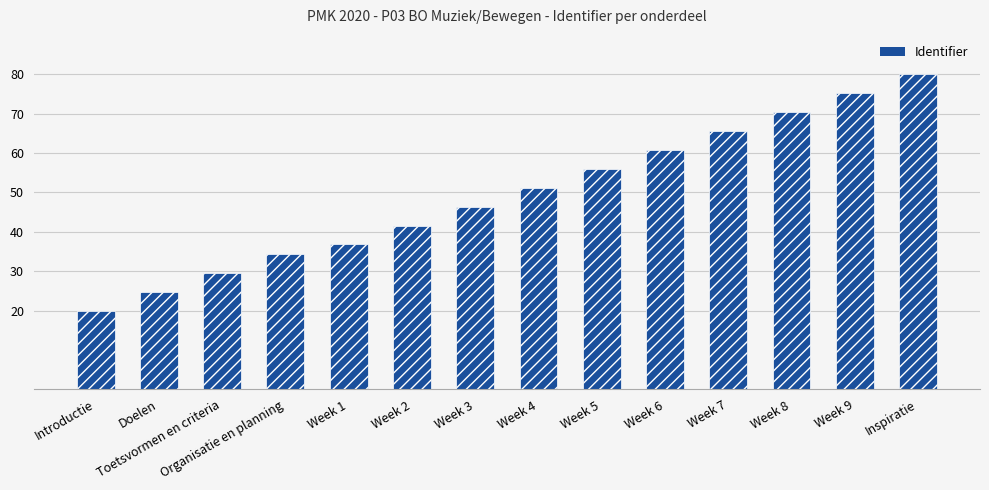

Reading right to left, transcribe all the data shown in this chart.

Inspiratie=80.0	Week 9=75.2	Week 8=70.4	Week 7=65.6	Week 6=60.8	Week 5=56.0	Week 4=51.2	Week 3=46.4	Week 2=41.6	Week 1=36.8	Organisatie en planning=34.4	Toetsvormen en criteria=29.6	Doelen=24.8	Introductie=20.0